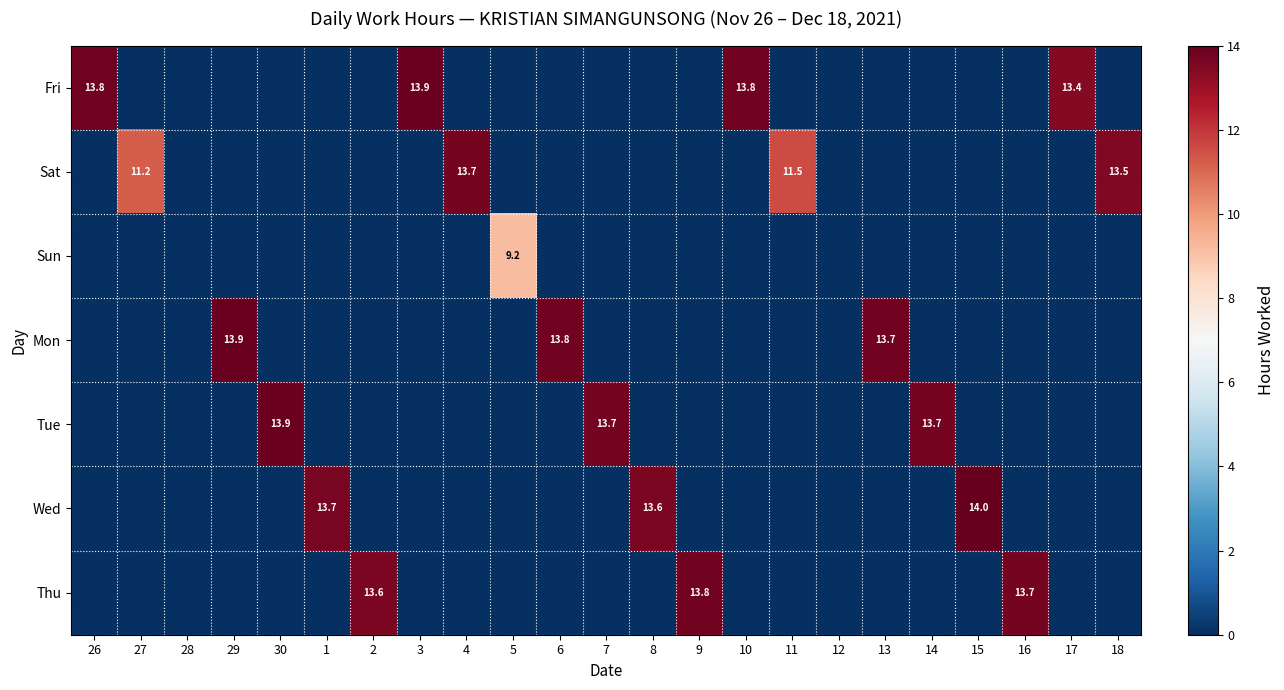

What is the difference between the Thu values at 18 and 9?

13.8